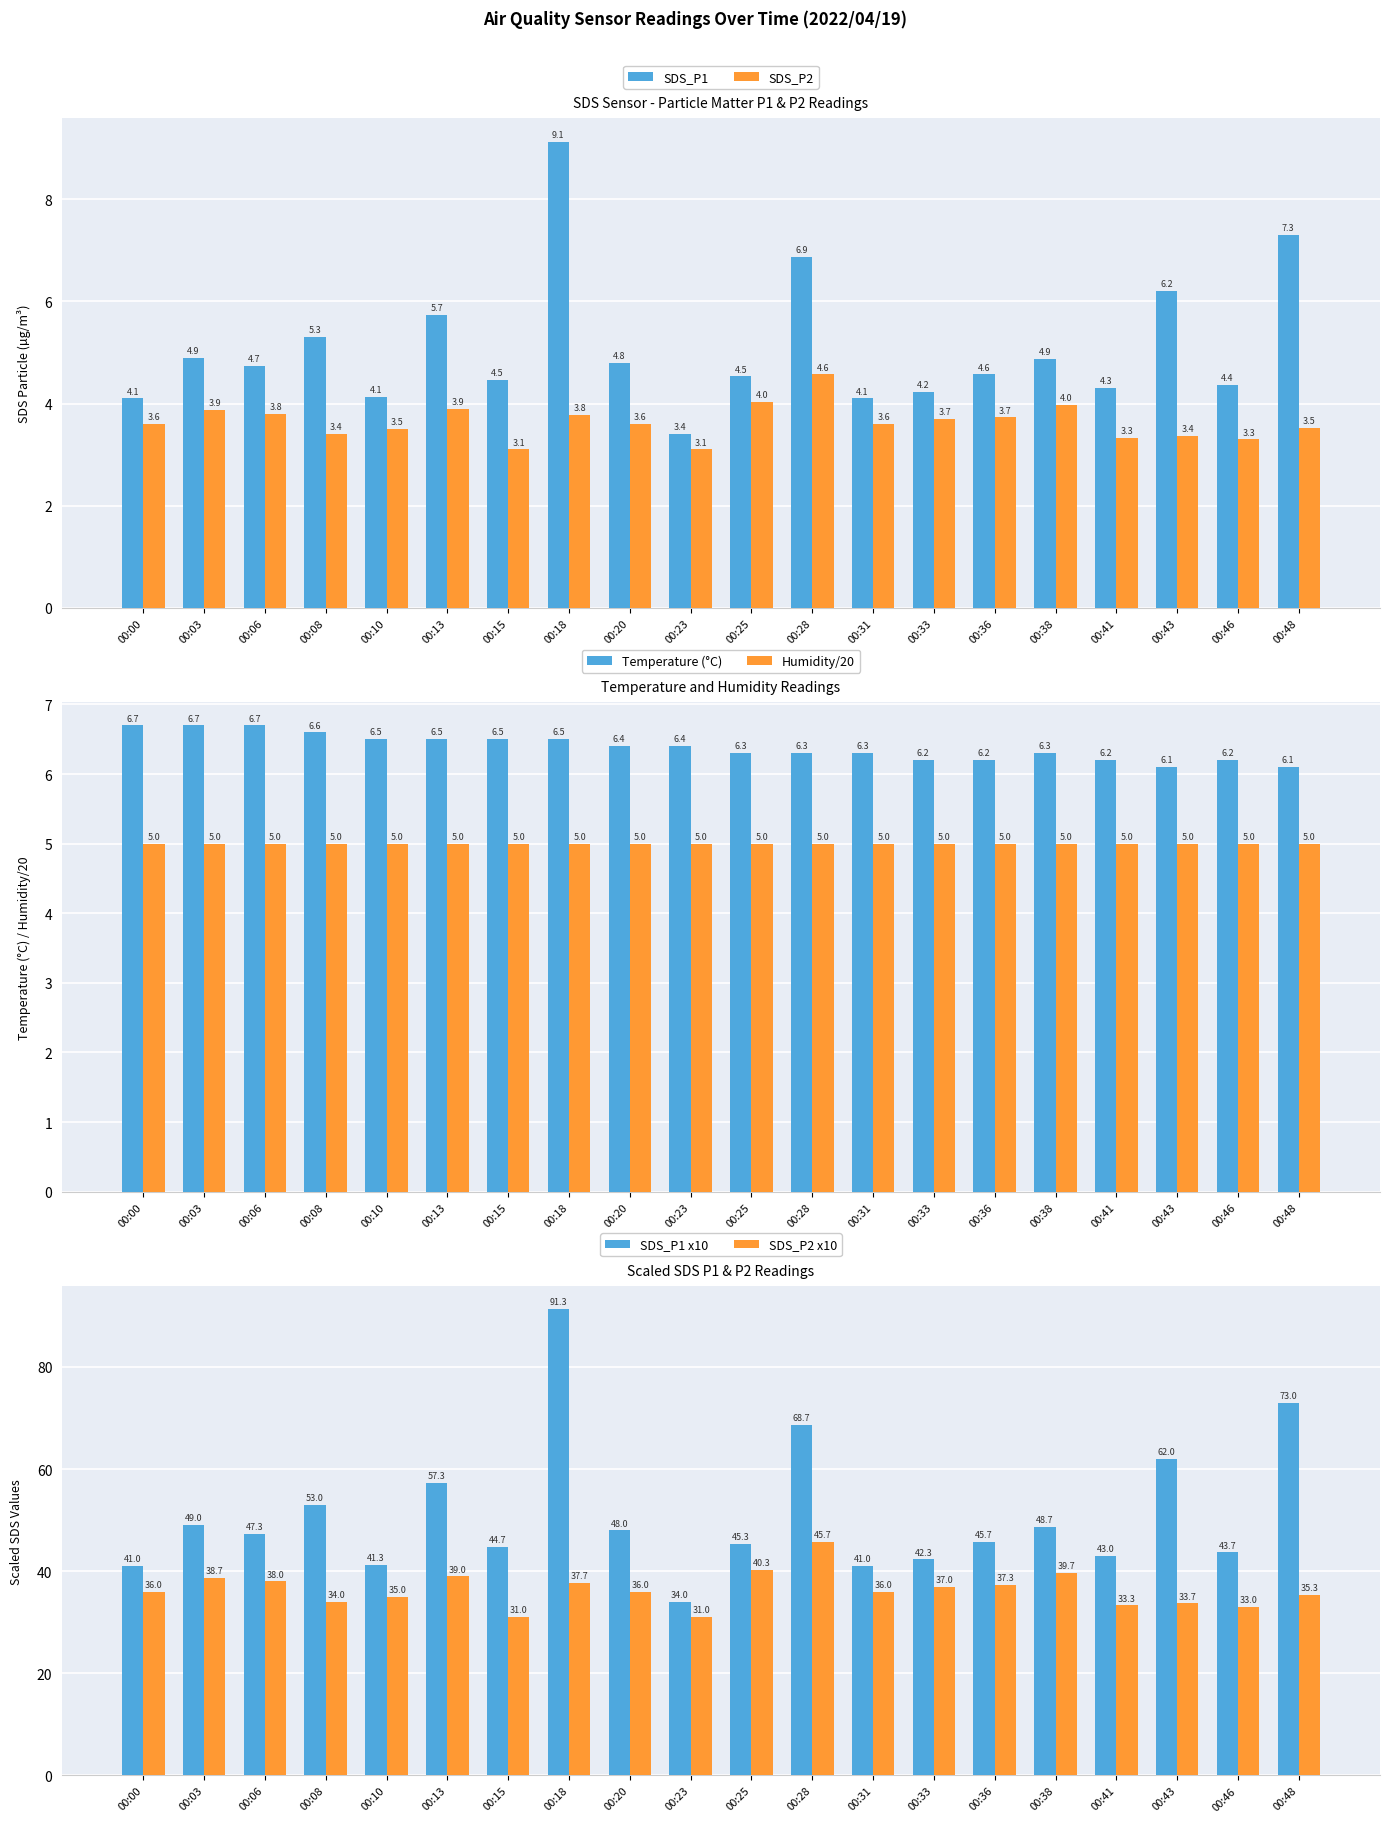

Reading left to right, list all the values displayed in this chart.

SDS_P1: 4.1	4.9	4.7	5.3	4.1	5.7	4.5	9.1	4.8	3.4	4.5	6.9	4.1	4.2	4.6	4.9	4.3	6.2	4.4	7.3
SDS_P2: 3.6	3.9	3.8	3.4	3.5	3.9	3.1	3.8	3.6	3.1	4.0	4.6	3.6	3.7	3.7	4.0	3.3	3.4	3.3	3.5
Temperature (°C): 6.7	6.7	6.7	6.6	6.5	6.5	6.5	6.5	6.4	6.4	6.3	6.3	6.3	6.2	6.2	6.3	6.2	6.1	6.2	6.1
Humidity/20: 5.0	5.0	5.0	5.0	5.0	5.0	5.0	5.0	5.0	5.0	5.0	5.0	5.0	5.0	5.0	5.0	5.0	5.0	5.0	5.0
SDS_P1 x10: 41.0	49.0	47.3	53.0	41.3	57.3	44.7	91.3	48.0	34.0	45.3	68.7	41.0	42.3	45.7	48.7	43.0	62.0	43.7	73.0
SDS_P2 x10: 36.0	38.7	38.0	34.0	35.0	39.0	31.0	37.7	36.0	31.0	40.3	45.7	36.0	37.0	37.3	39.7	33.3	33.7	33.0	35.3